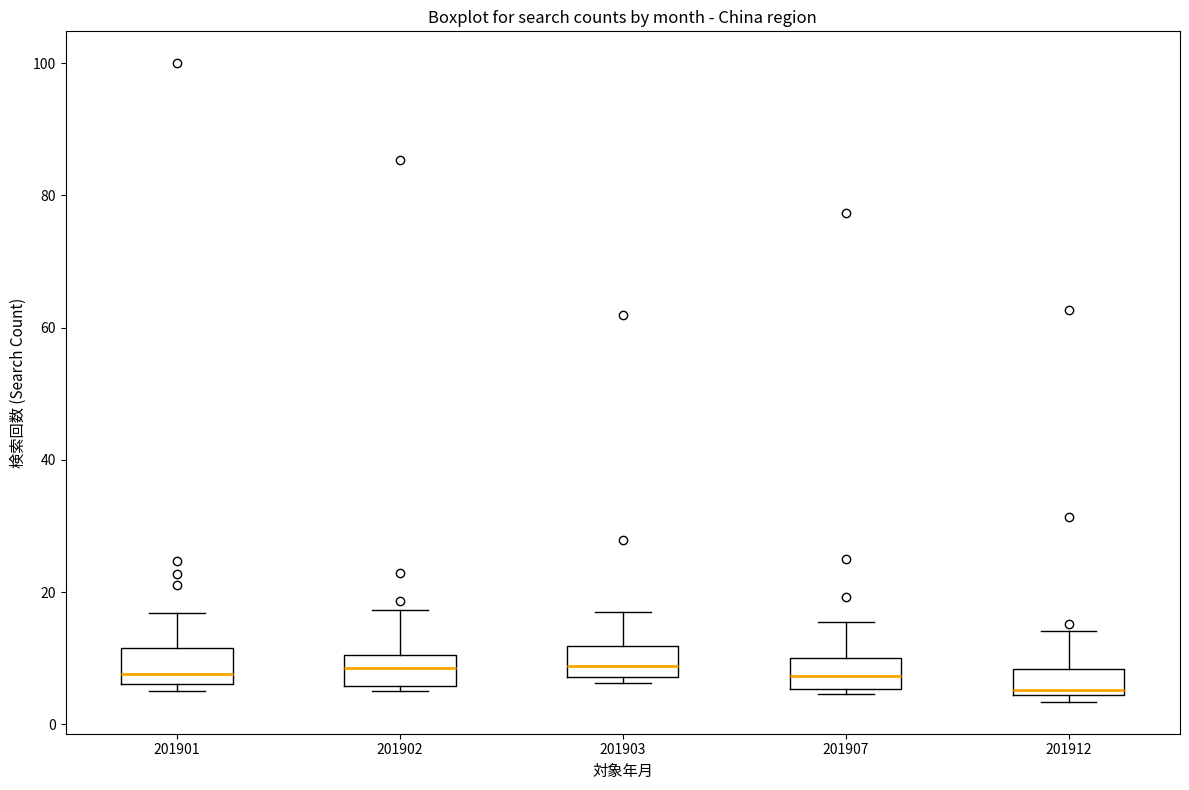

Reading left to right, read every box against the y-axis: the position of its median line, the range the box covers, and the ends of its whiskers. The values are not printed on the chart, so give them approximately, as read against the axis.

201901: median 8, box 6 to 12, whiskers 6 (just below the box's lower edge) to 16
201902: median 8, box 6 to 10, whiskers 6 (just below the box's lower edge) to 18
201903: median 8 (just above the box's lower edge), box 8 to 12, whiskers 6 to 18
201907: median 8, box 6 to 10, whiskers 4 to 16
201912: median 6, box 4 to 8, whiskers 4 (just below the box's lower edge) to 14